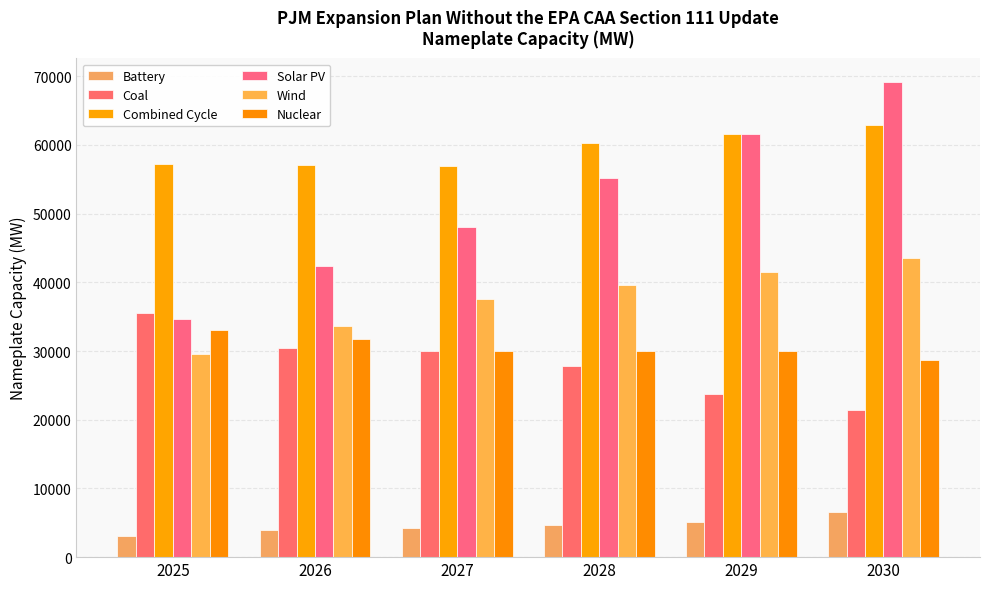

What is the difference between the maximum and minimum values in the Battery series?

3381